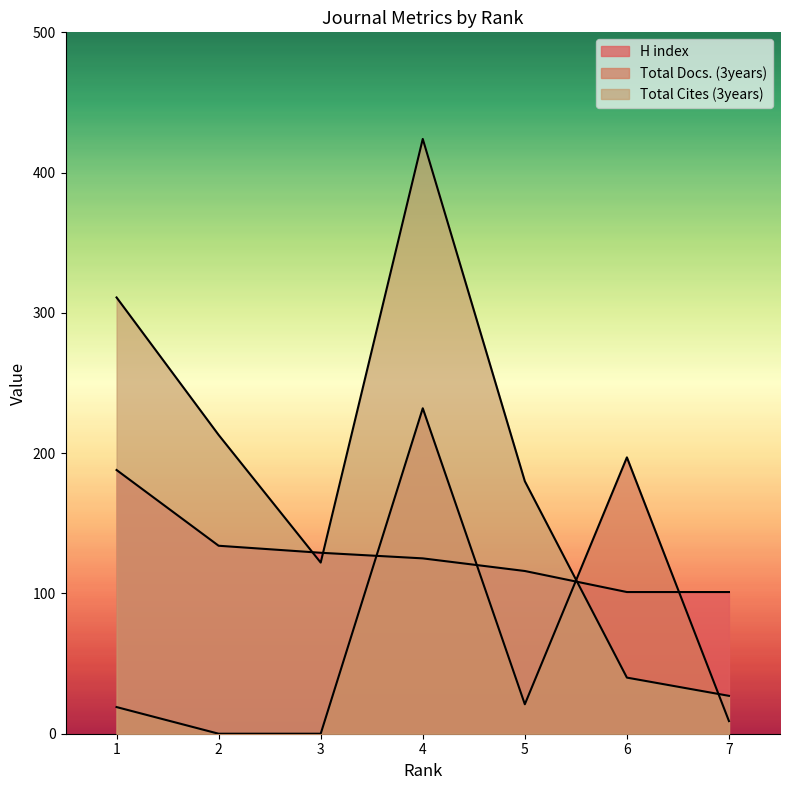

Which series has the largest range (max minus min)?

Total Cites (3years)